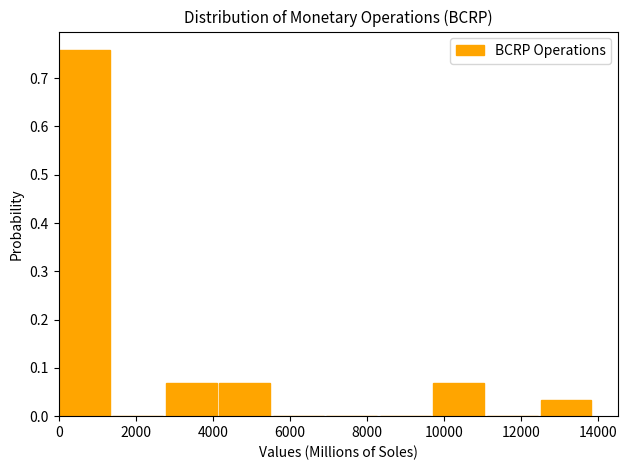

Reading left to right, list every bar in this chart as the range it spans on the x-axis followed by its height. Neither the bar edges nor the heights are printed on the chart, so give them approximately, as read against the axes.

0 to 1400: 0.76
1400 to 2800: 0
2800 to 4200: 0.07
4200 to 5600: 0.07
5600 to 7000: 0
7000 to 8400: 0
8400 to 9800: 0
9800 to 11200: 0.07
11200 to 12400: 0
12400 to 13800: 0.03